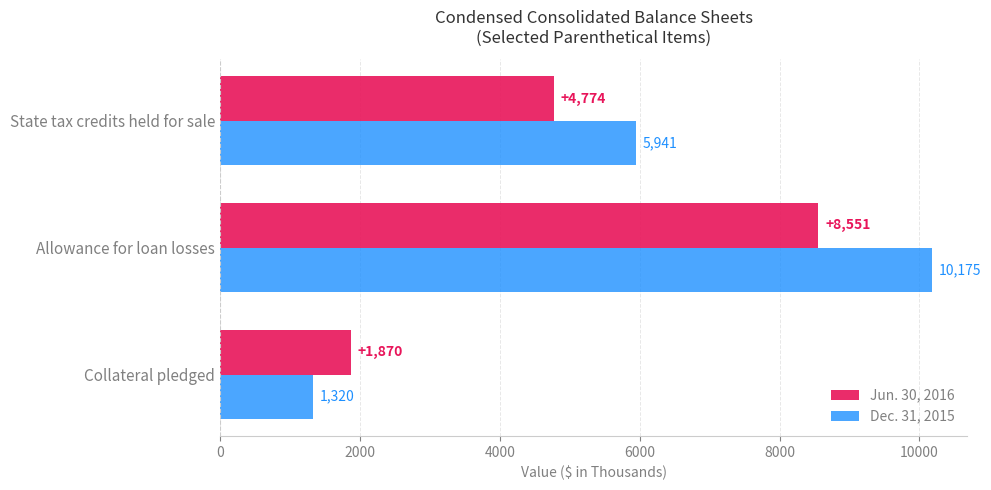

What are all the series names shown in the legend?

Jun. 30, 2016, Dec. 31, 2015